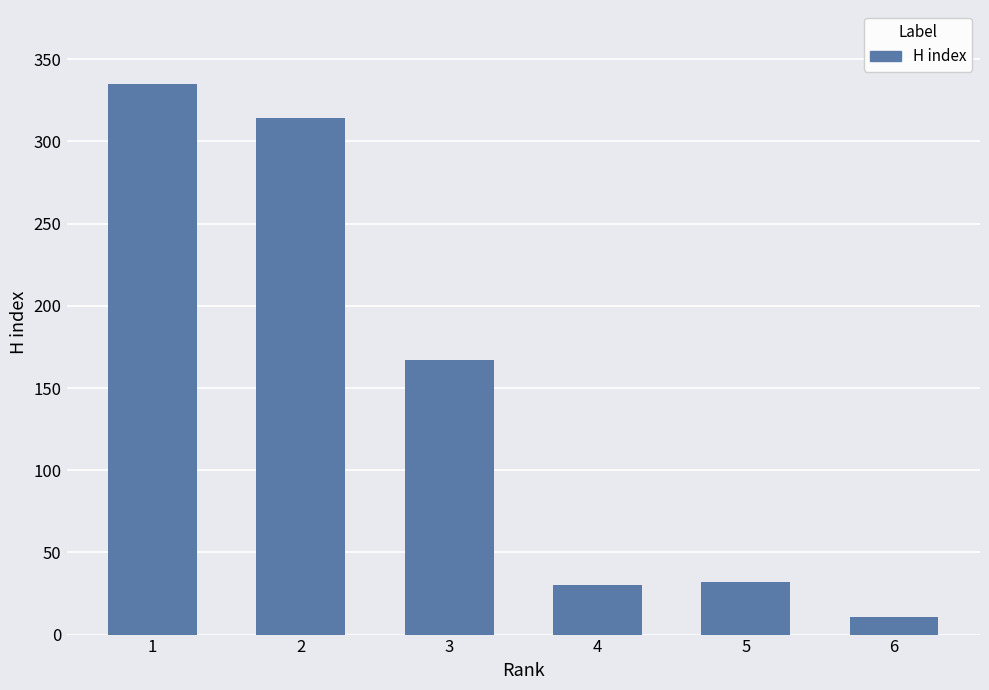

At which category does the chart reach its minimum across all series?

6